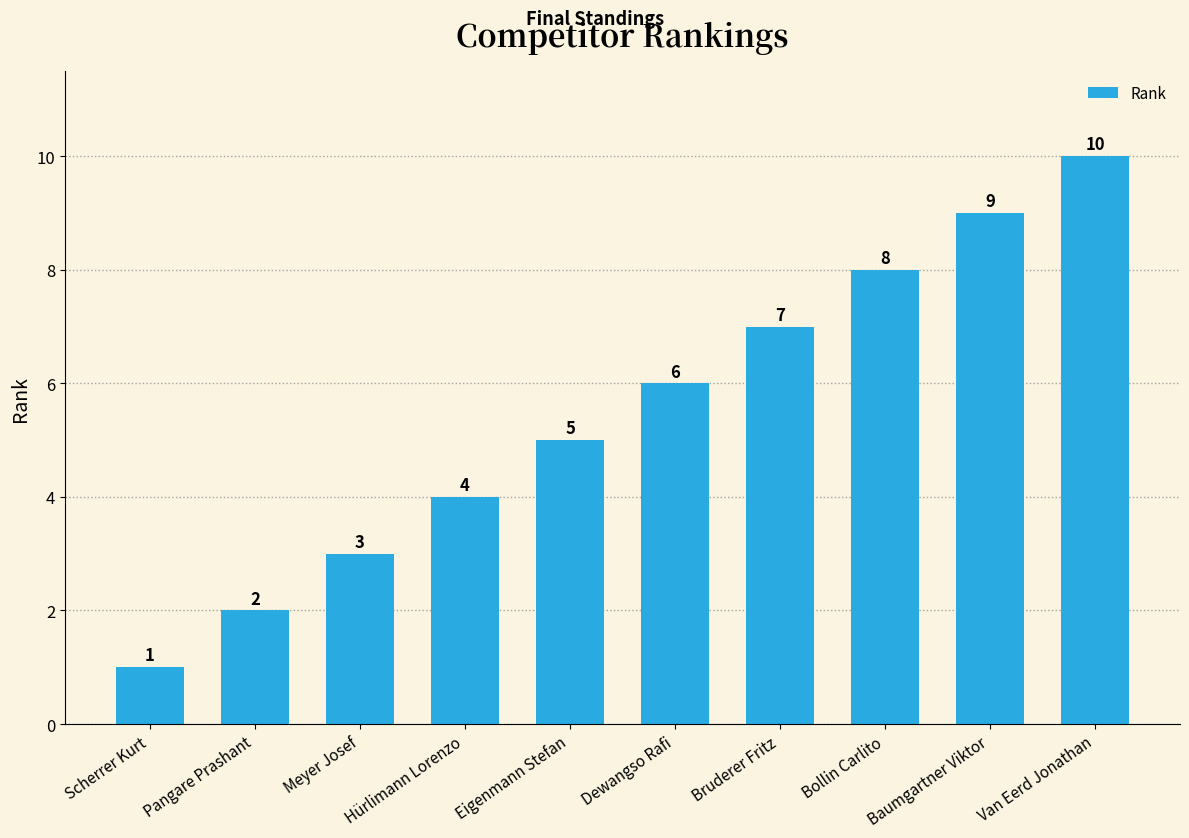

Is it true that the value at Meyer Josef is 5?

False